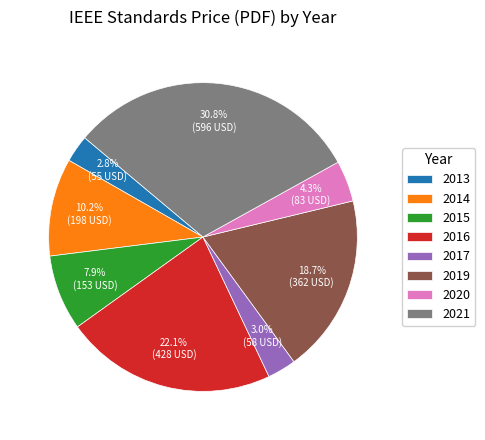

To the nearest percent, what portion does 2013 represent?

3%